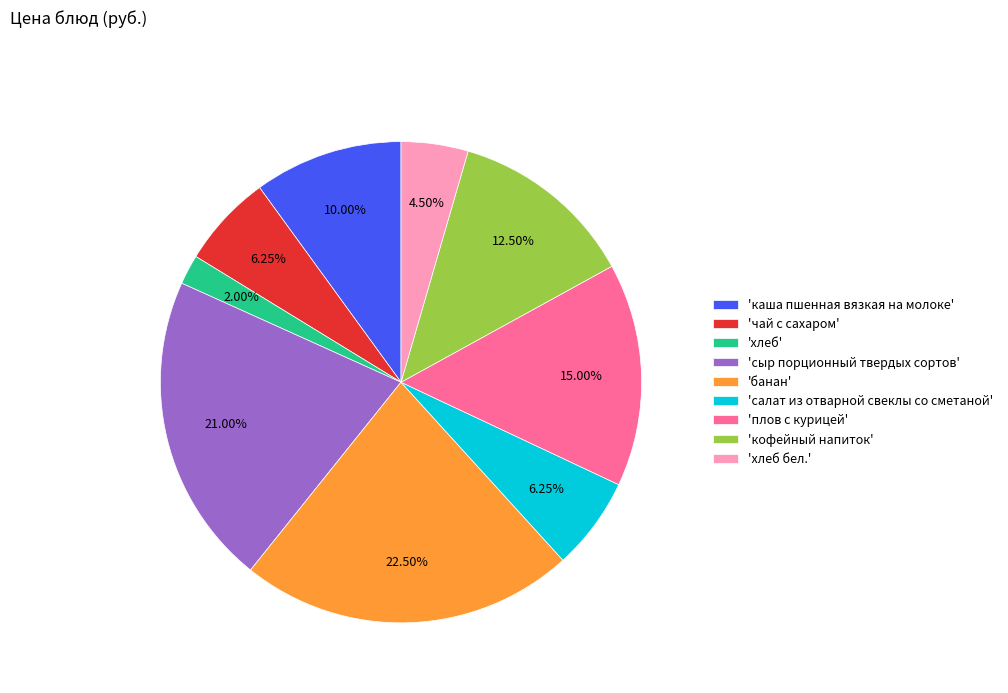

Does any single category account for the majority?

No